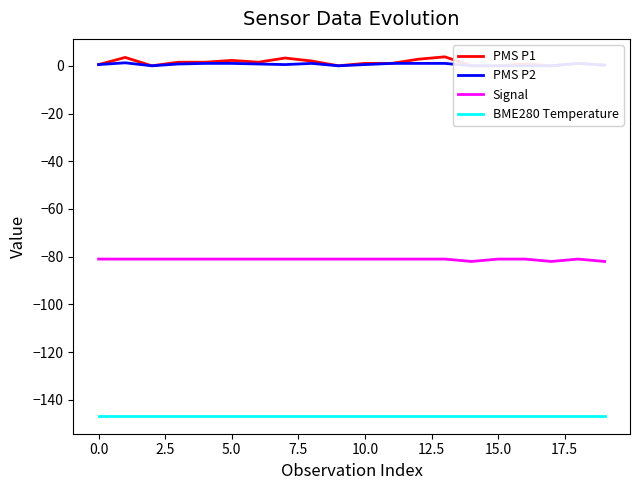

True or false: Signal and BME280 Temperature cross at least once.

False